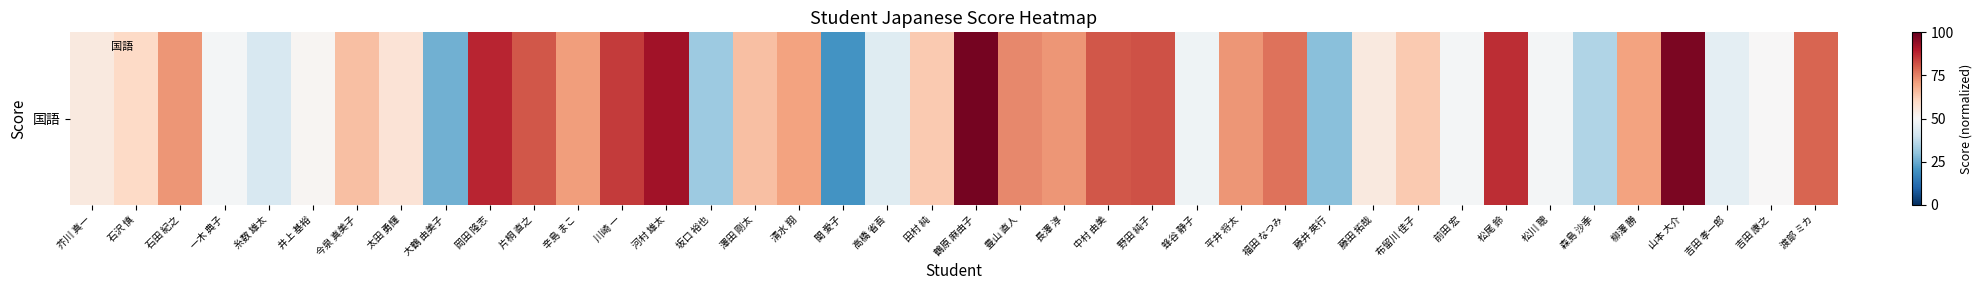

List the labels in order of value, largest first.

鶴原 麻由子, 山本 大介, 河村 雄太, 岡田 隆志, 松尾 鈴, 川崎 一, 野田 純子, 片桐 直之, 中村 由美, 渡部 ミカ, 福田 なつみ, 豊山 直人, 石田 紀之, 長澤 淳, 平井 将太, 辛島 まこ, 清水 翔, 柳澤 勝, 今泉 真美子, 澤田 剛太, 田村 純, 布留川 佳子, 石沢 慎, 太田 勇輝, 芥川 真一, 藤田 拓哉, 井上 基裕, 吉田 康之, 一木 典子, 前田 宏, 松川 聰, 蜂谷 静子, 吉田 孝一郎, 高橋 省吾, 糸数 雄太, 森島 沙季, 坂口 裕也, 藤井 英行, 大鶴 由美子, 関 愛子